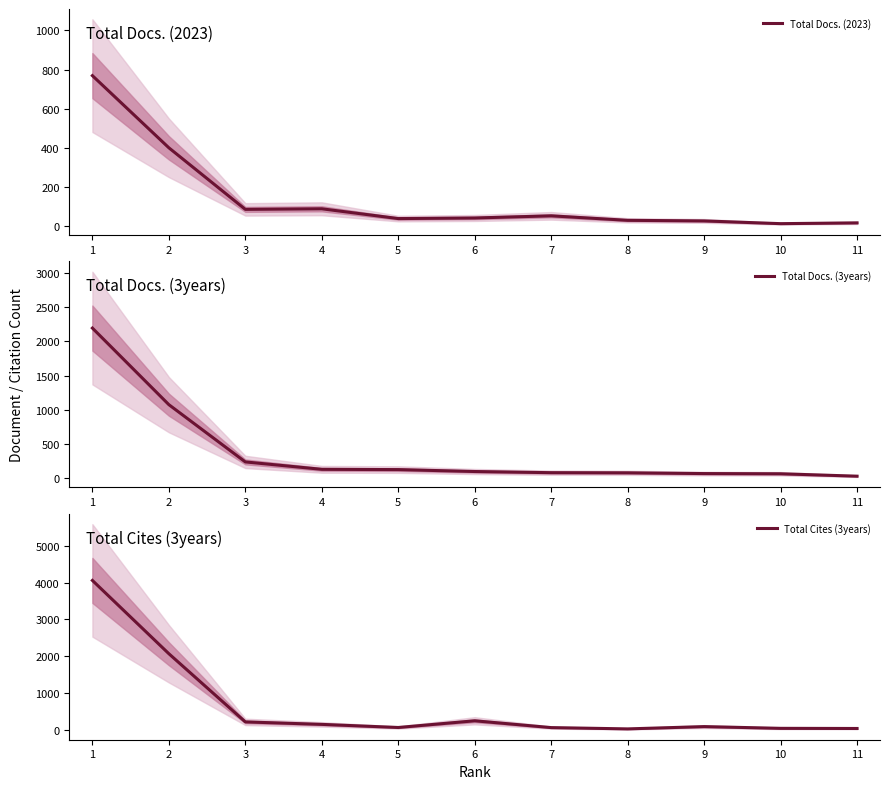

At which label does Total Docs. (2023) first exceed 41?

1